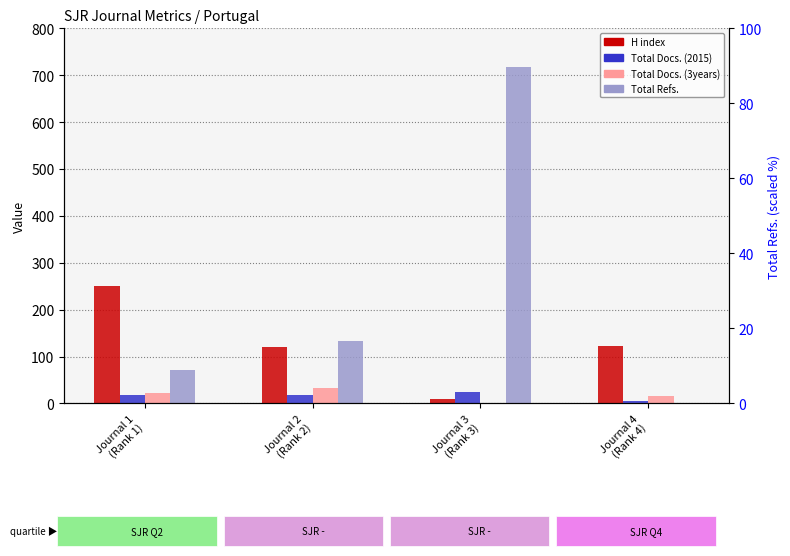

At how many categories does at least one series exceed 426?

1